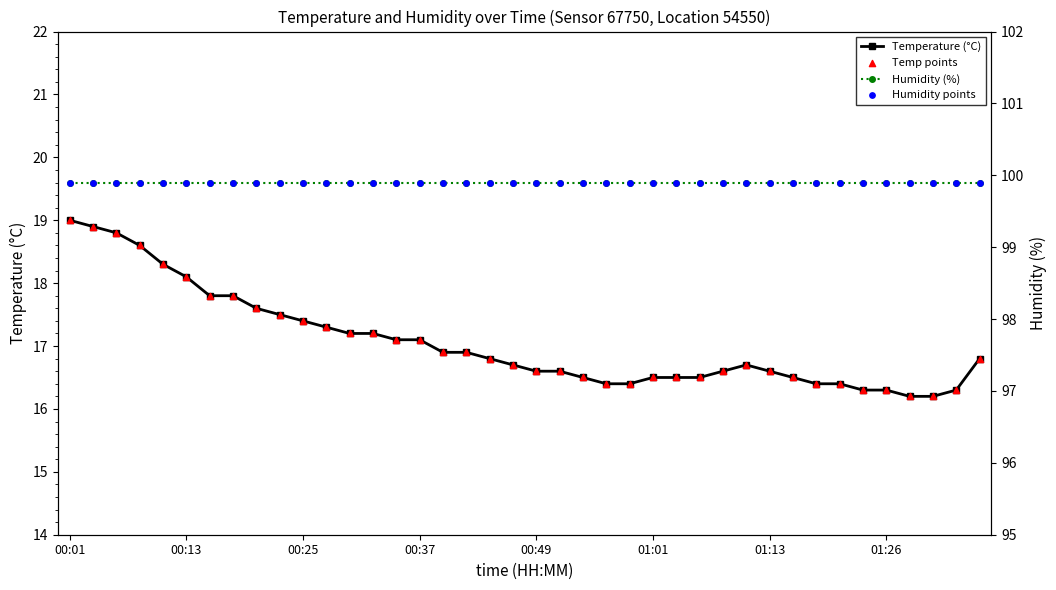

What is the total value across all series at 01:13?

233.0